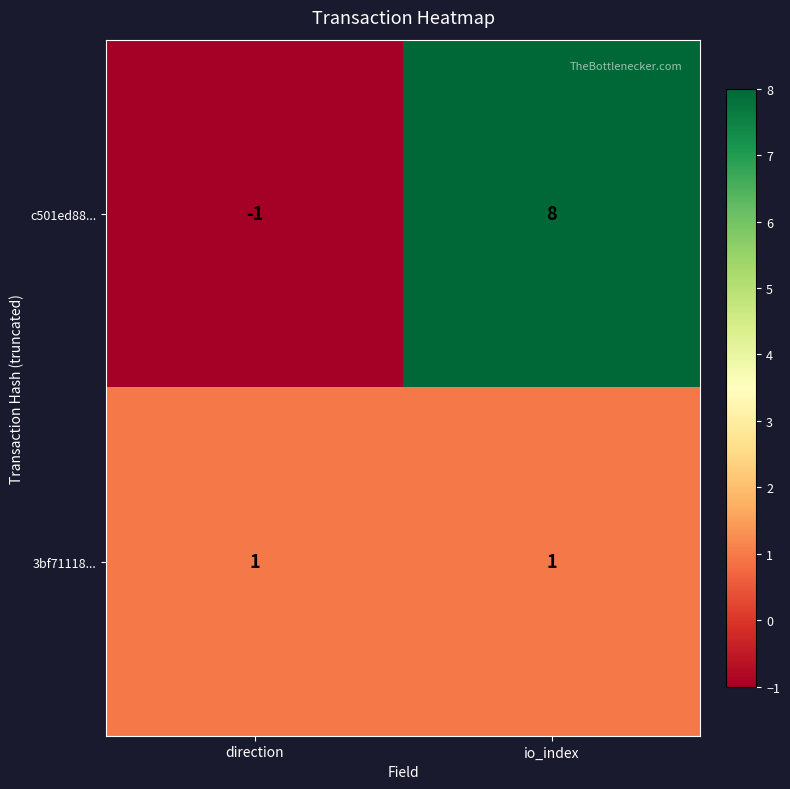

At how many categories does at least one series exceed 6?

1